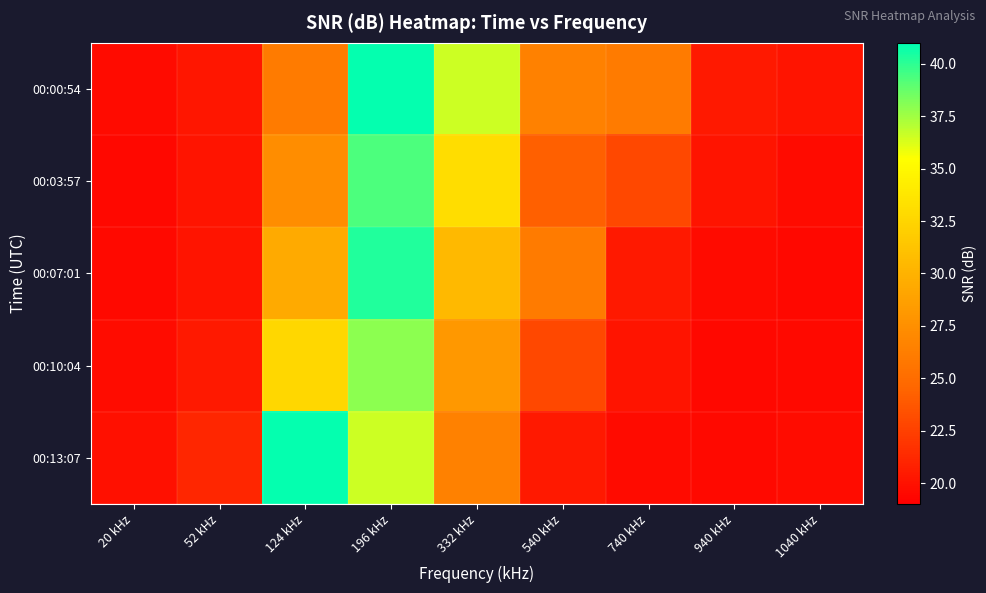

What is the total value across all series at 540 kHz?

120.0